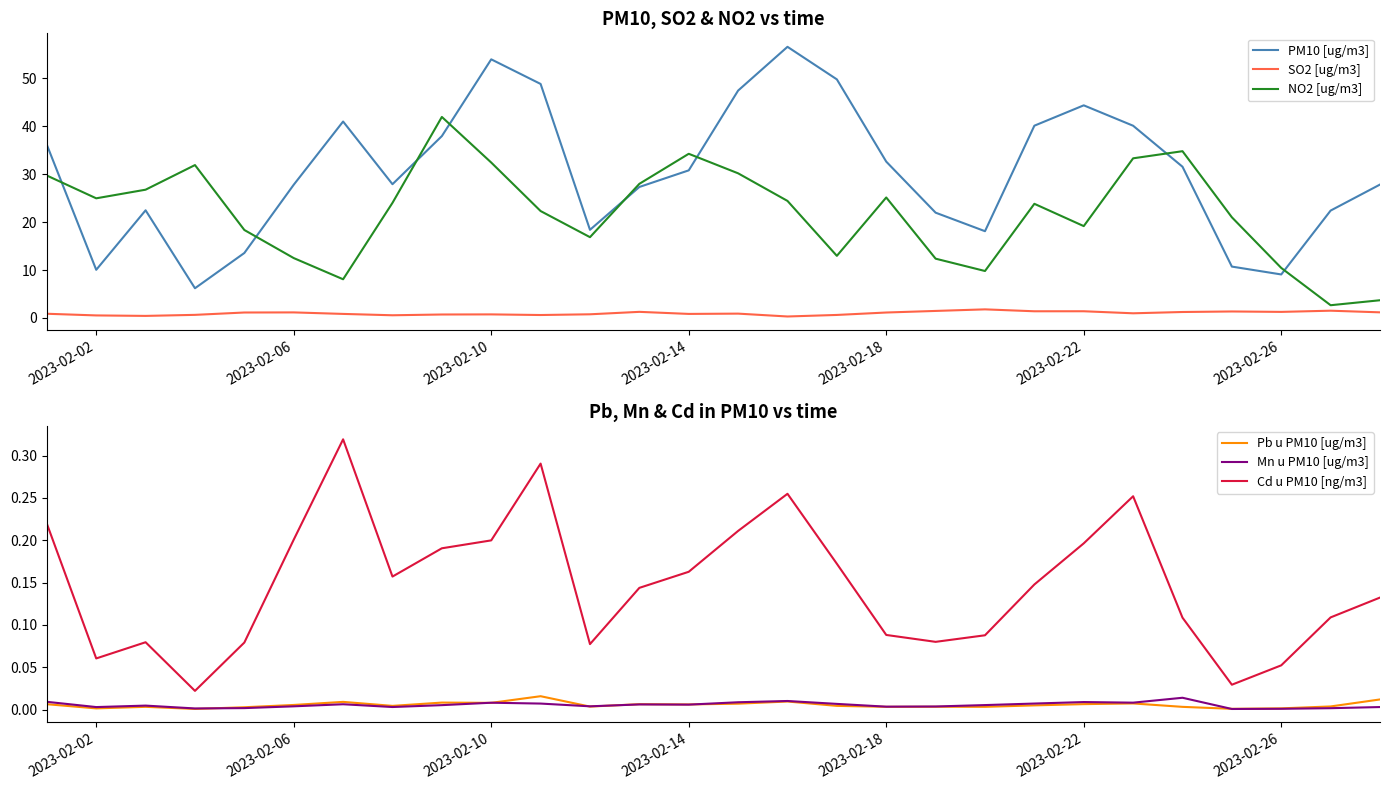

True or false: Cd u PM10 [ng/m3] and PM10 [ug/m3] cross at least once.

False